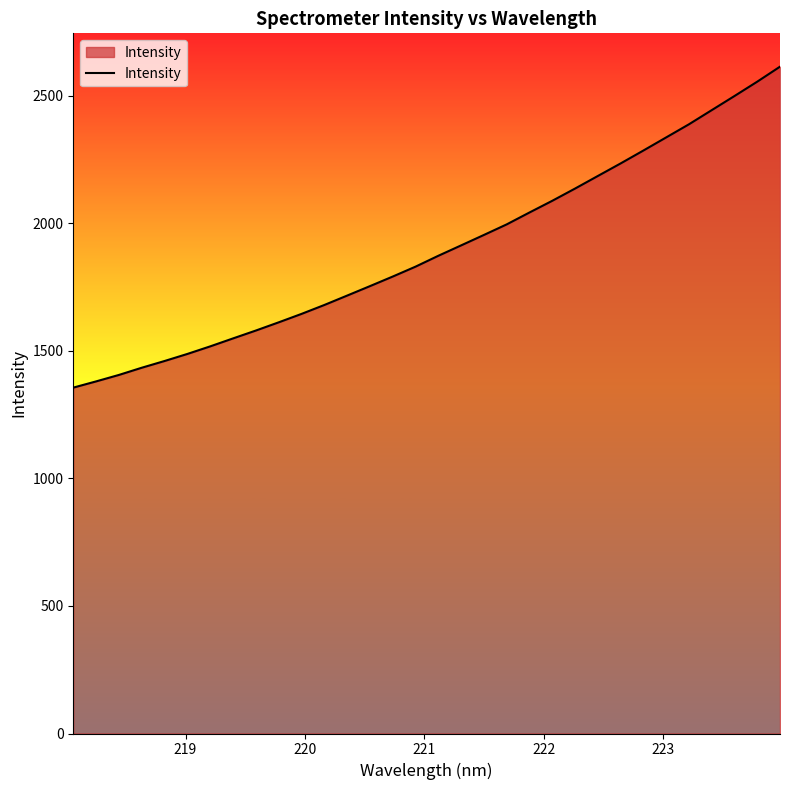

True or false: the data has more than 0 interior local peaks.

False